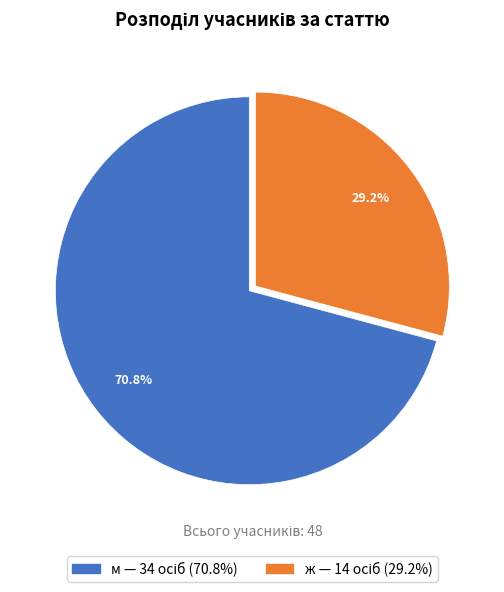

Which category has the biggest portion of the pie?

м